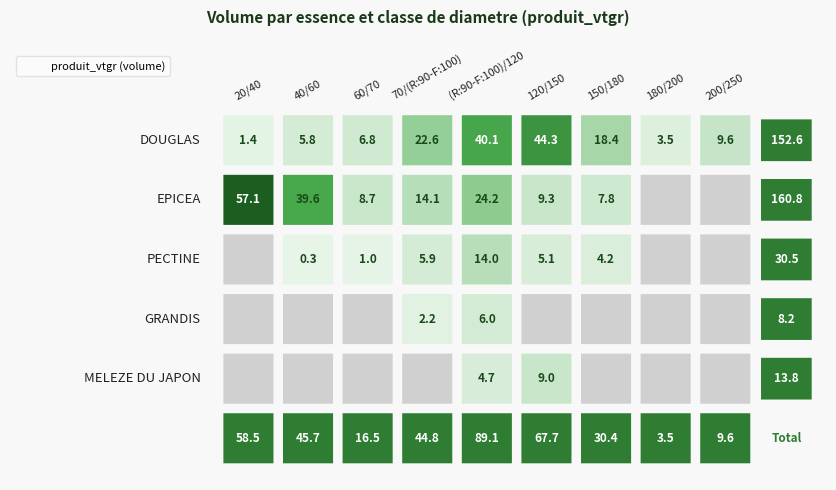

The MELEZE DU JAPON series shows 5.0 at 150/180. True or false?

False